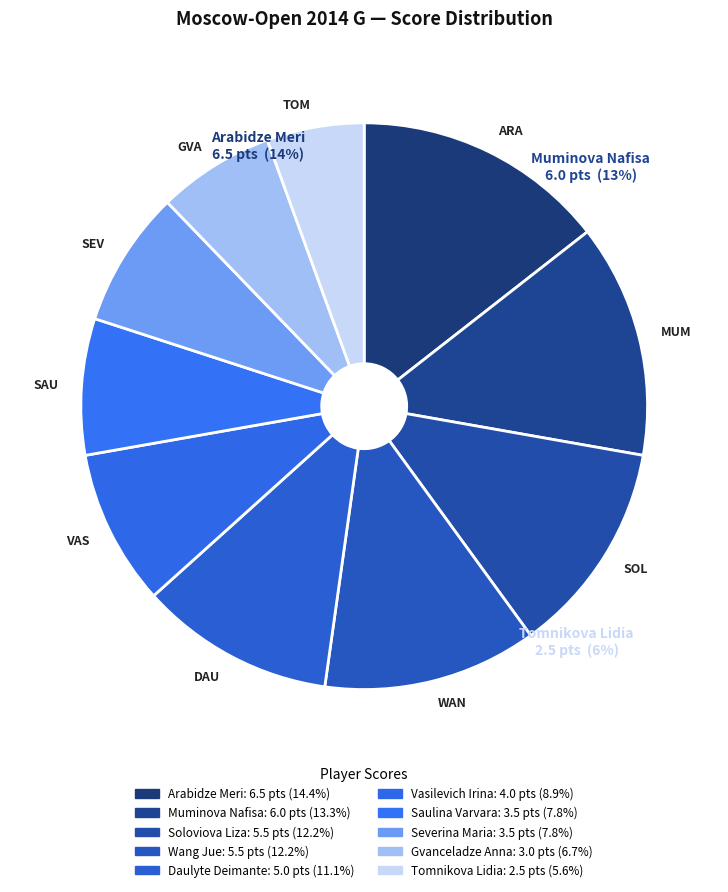

Which slice is the largest?

Arabidze Meri